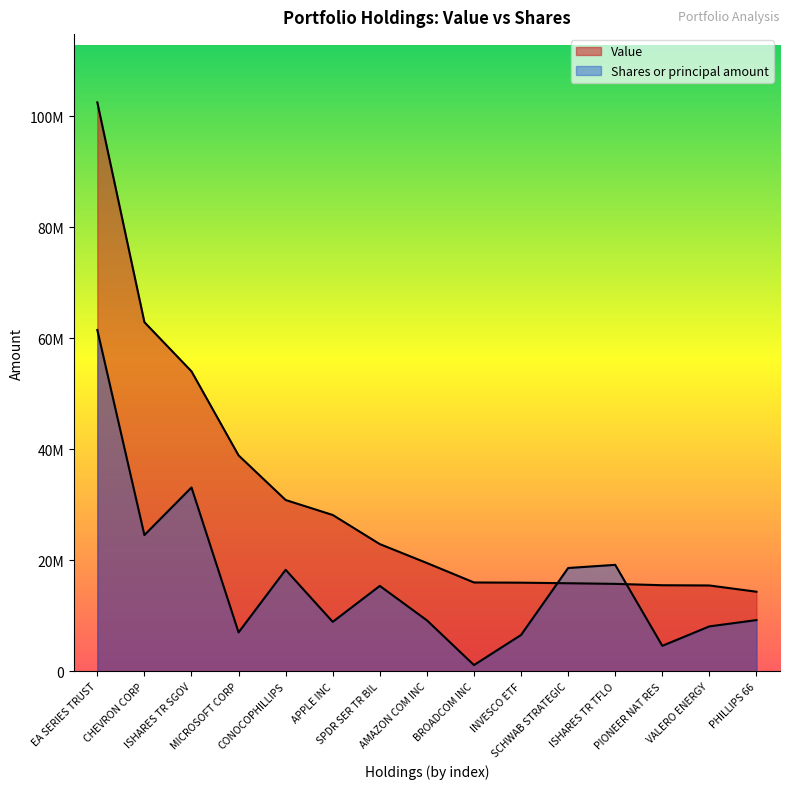

What is the difference between the maximum and second lowest values in the Shares or principal amount series?

56897271.7